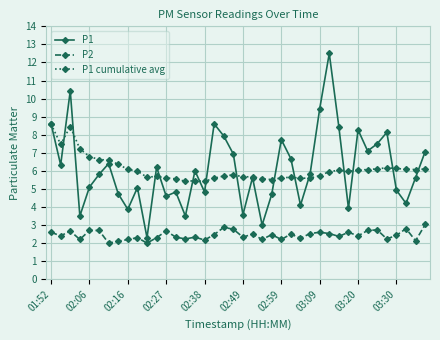

In P1, how many points are higher than both neighbors (excluding endpoints)?

12